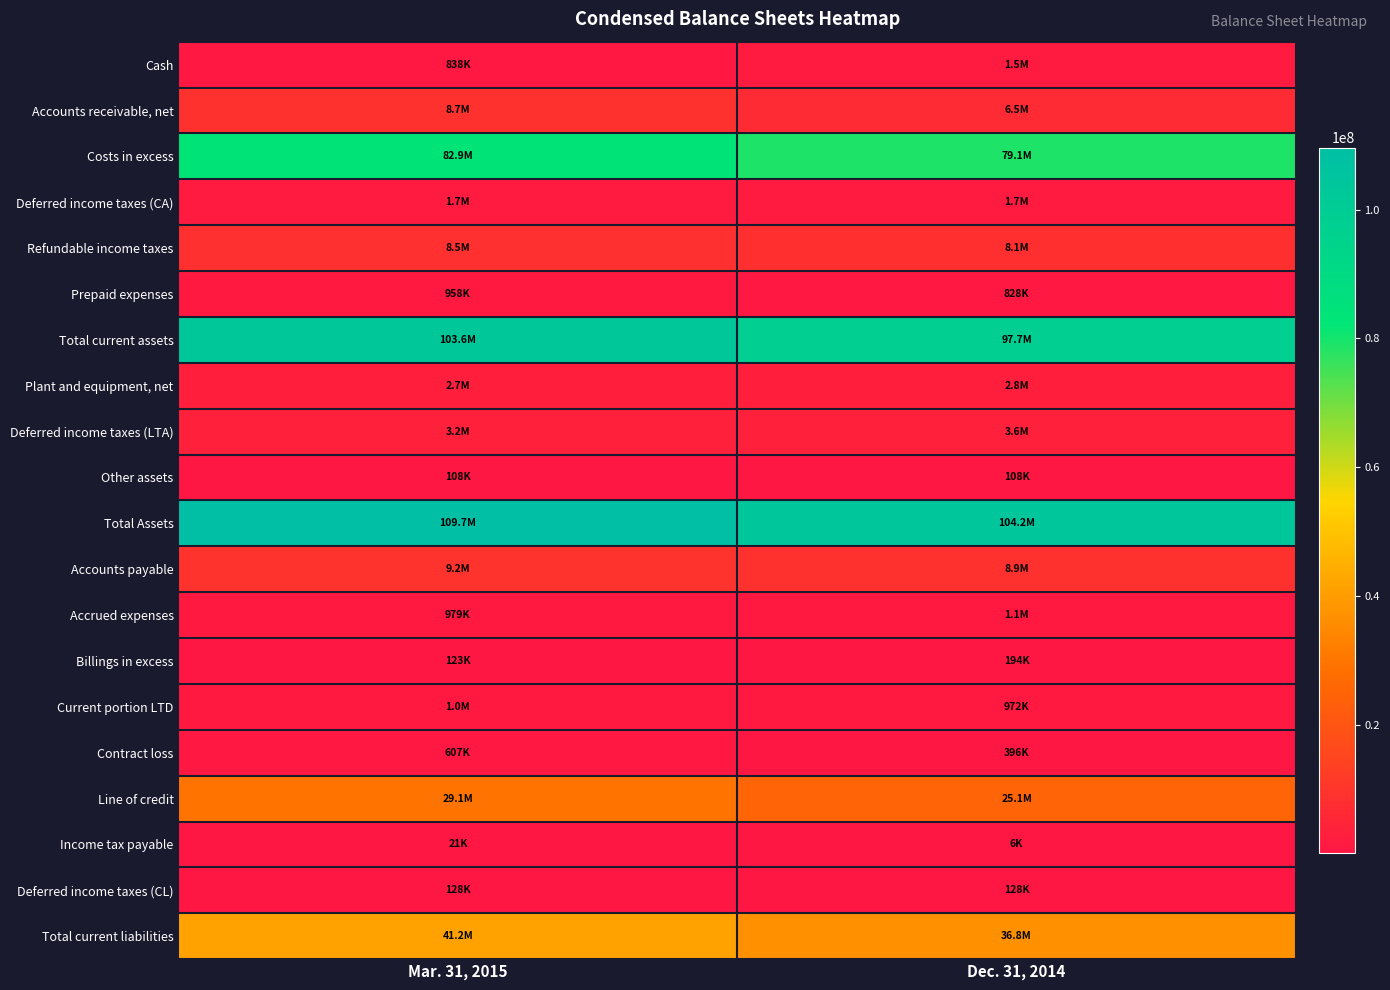

Reading left to right, extract all data points from this chart.

Cash: Mar. 31, 2015=838374	Dec. 31, 2014=1504907
Accounts receivable, net: Mar. 31, 2015=8716418	Dec. 31, 2014=6466814
Costs in excess: Mar. 31, 2015=82916324	Dec. 31, 2014=79054139
Deferred income taxes (CA): Mar. 31, 2015=1708000	Dec. 31, 2014=1708000
Refundable income taxes: Mar. 31, 2015=8480255	Dec. 31, 2014=8138322
Prepaid expenses: Mar. 31, 2015=957763	Dec. 31, 2014=828275
Total current assets: Mar. 31, 2015=103617134	Dec. 31, 2014=97700457
Plant and equipment, net: Mar. 31, 2015=2747781	Dec. 31, 2014=2755186
Deferred income taxes (LTA): Mar. 31, 2015=3199000	Dec. 31, 2014=3591000
Other assets: Mar. 31, 2015=108080	Dec. 31, 2014=108080
Total Assets: Mar. 31, 2015=109671995	Dec. 31, 2014=104154723
Accounts payable: Mar. 31, 2015=9204620	Dec. 31, 2014=8928456
Accrued expenses: Mar. 31, 2015=978920	Dec. 31, 2014=1061747
Billings in excess: Mar. 31, 2015=123412	Dec. 31, 2014=193650
Current portion LTD: Mar. 31, 2015=1001080	Dec. 31, 2014=971713
Contract loss: Mar. 31, 2015=607442	Dec. 31, 2014=396182
Line of credit: Mar. 31, 2015=29150000	Dec. 31, 2014=25150000
Income tax payable: Mar. 31, 2015=21067	Dec. 31, 2014=6067
Deferred income taxes (CL): Mar. 31, 2015=128000	Dec. 31, 2014=128000
Total current liabilities: Mar. 31, 2015=41214541	Dec. 31, 2014=36835815